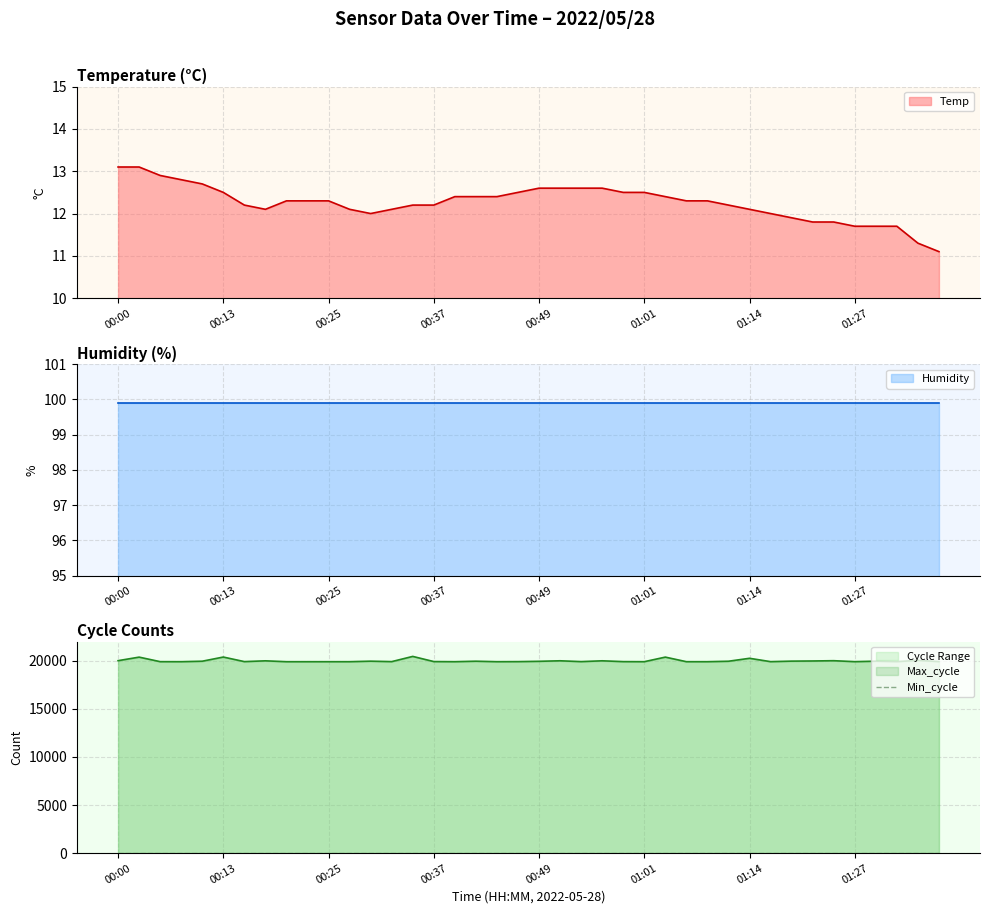

What is the minimum value for Temp?

11.1